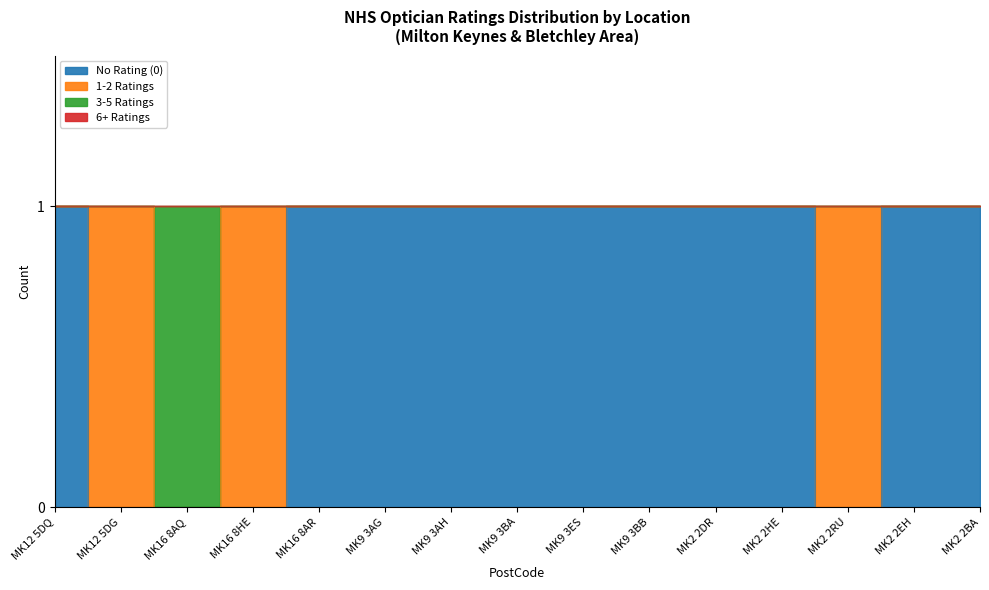

Which series has the largest range (max minus min)?

No Rating (0)